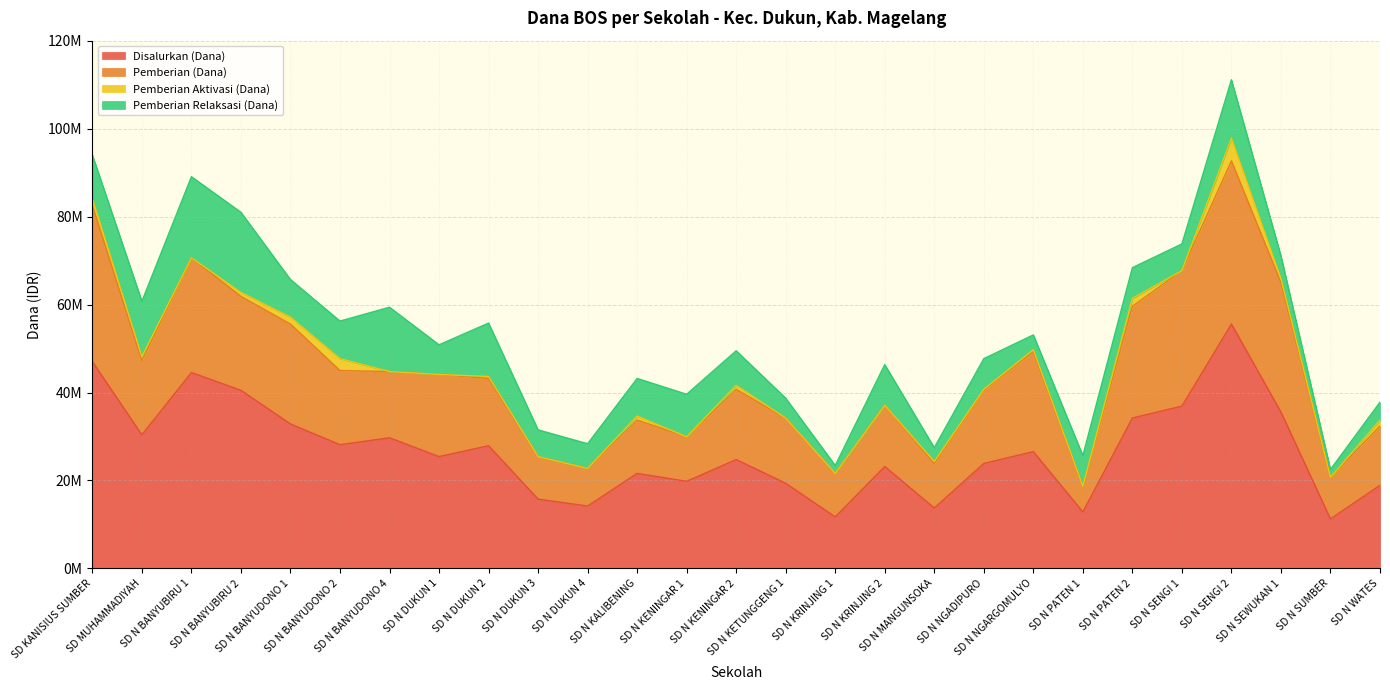

True or false: Disalurkan (Dana) and Pemberian Relaksasi (Dana) intersect in this chart.

False